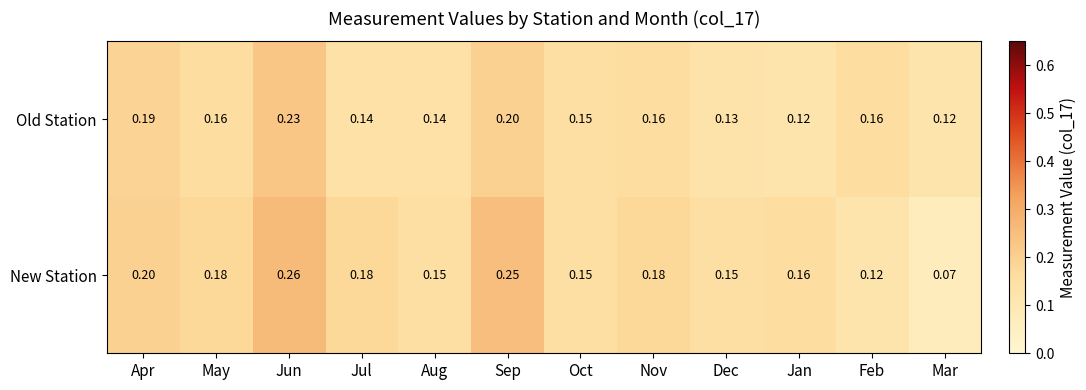

At Sep, list the series in order from largest to smallest.

New Station, Old Station